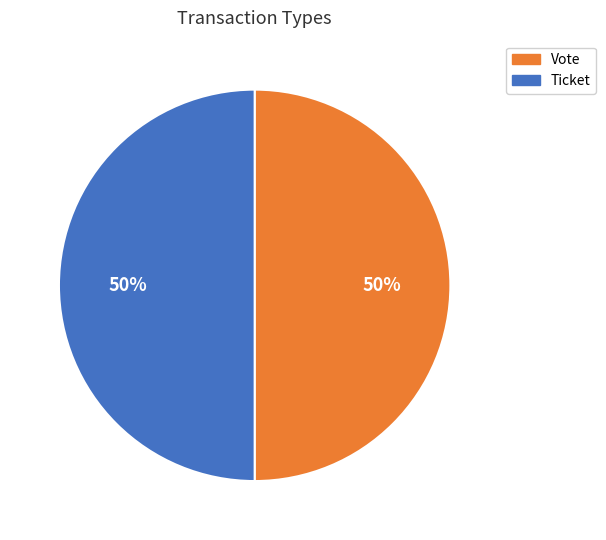

The Ticket slice represents 50% of the pie. True or false?

True